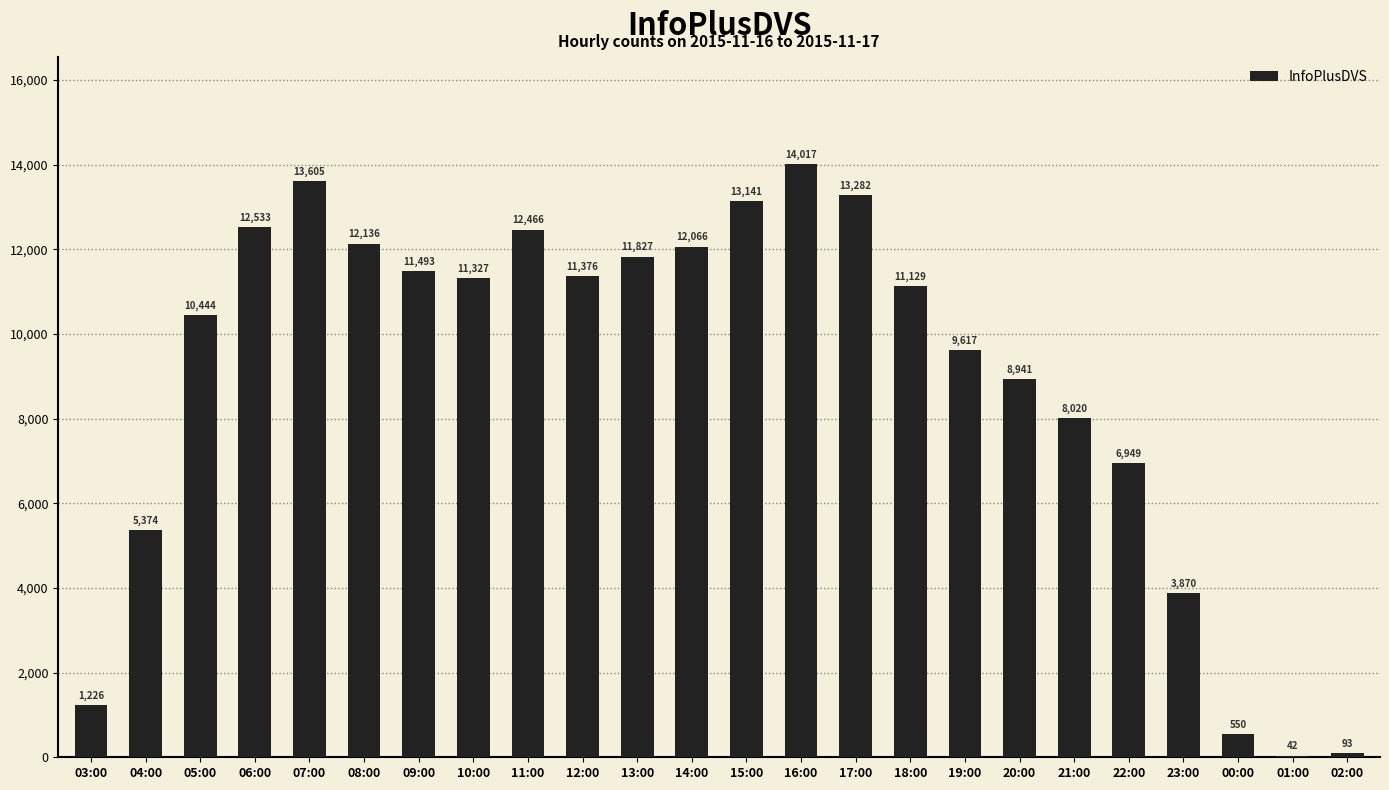

The chart shows a value of 12136 at 08:00. True or false?

True